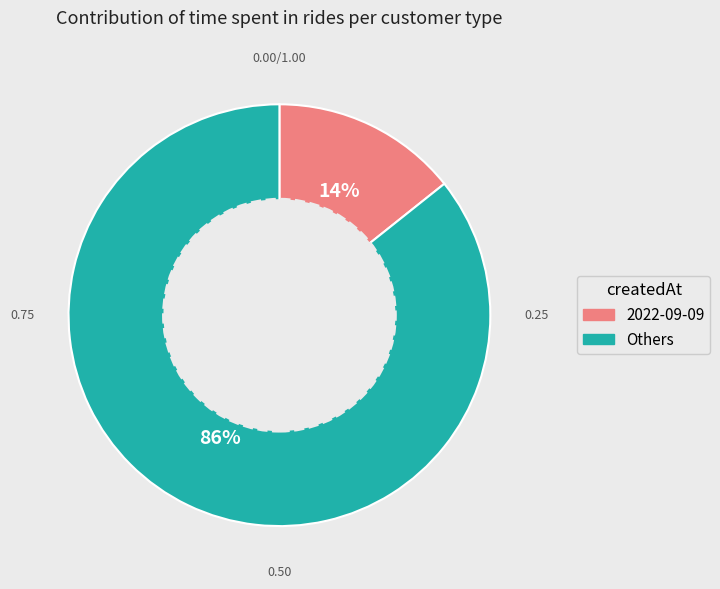

To the nearest percent, what is the average slice percentage?

50%